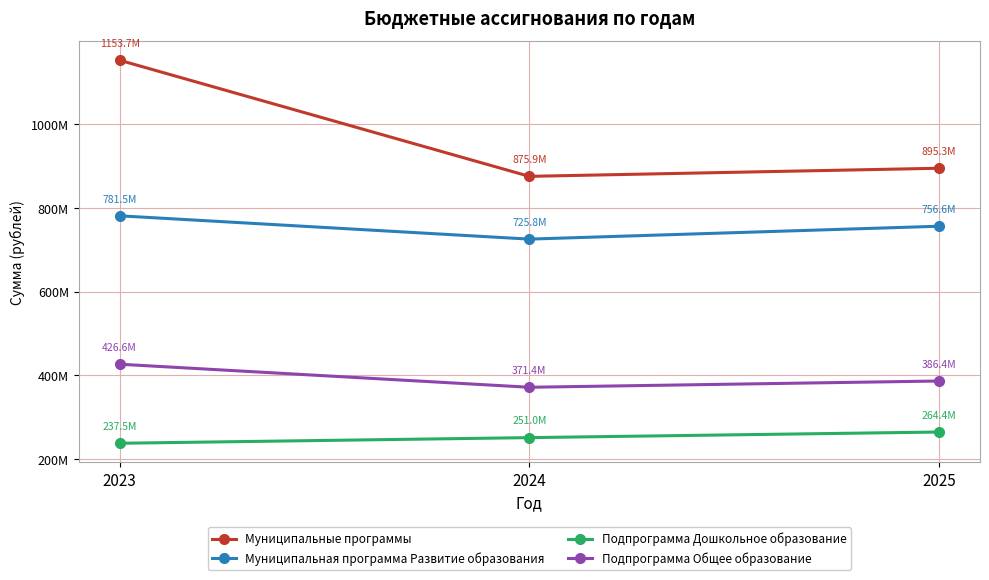

At which category is the sum across all series the highest?

2023